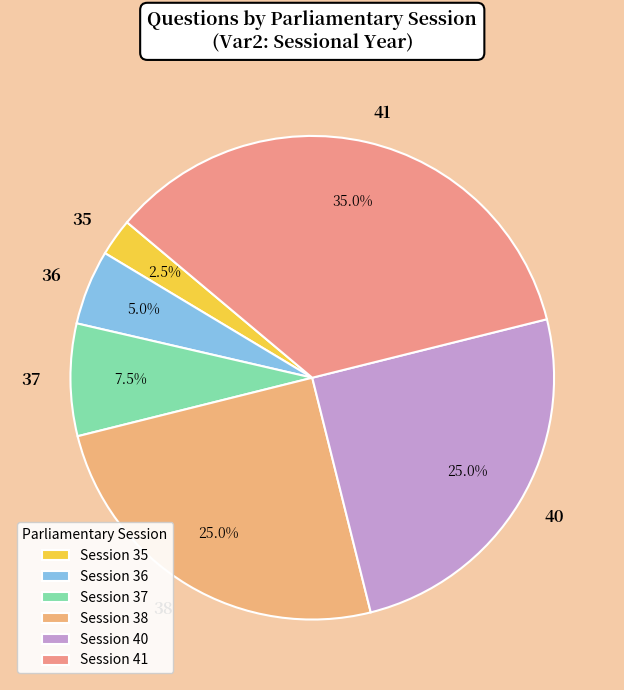

Is it true that 36 is 27% of the pie?

False